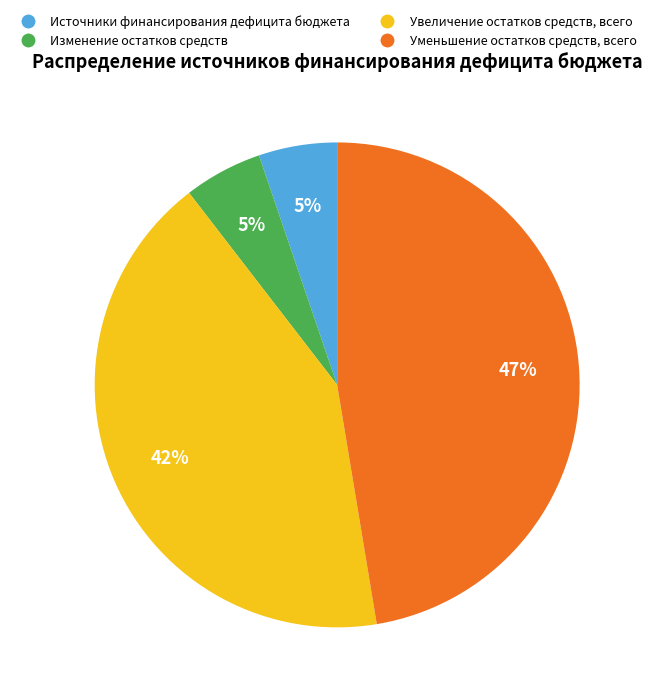

To the nearest percent, what is the average slice percentage?

25%